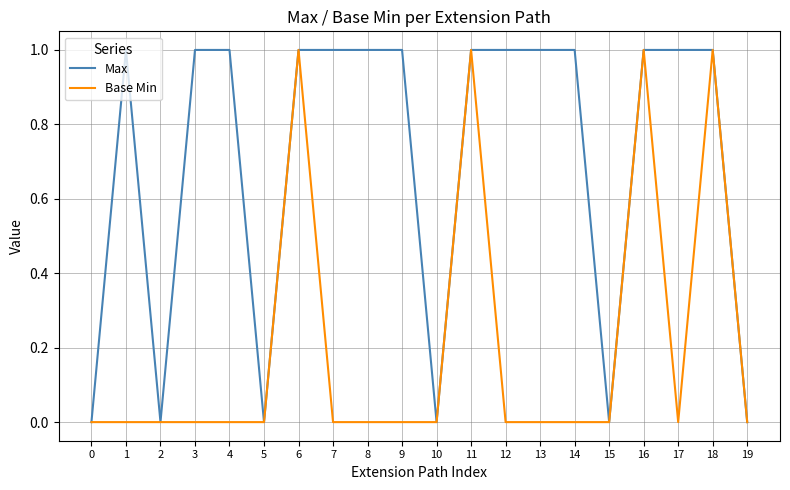

The Max series shows 0 at 11. True or false?

False